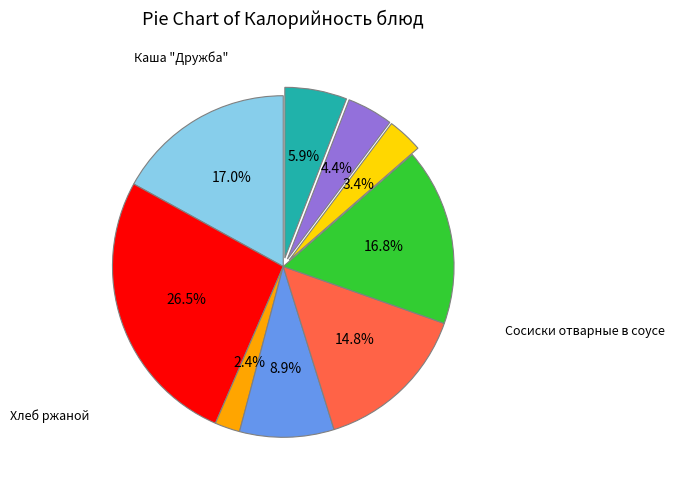

Is there any slice that represents more than half of the pie?

No